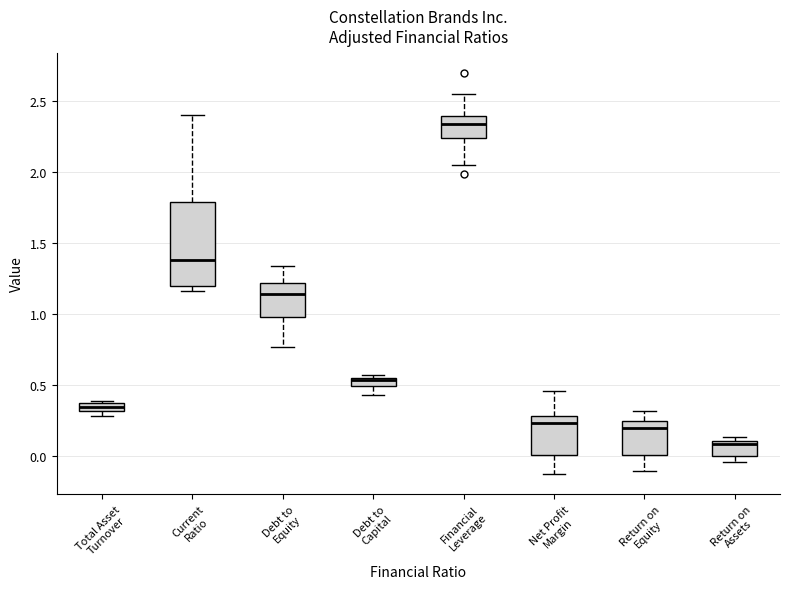

Which box has the highest median line?

Financial Leverage